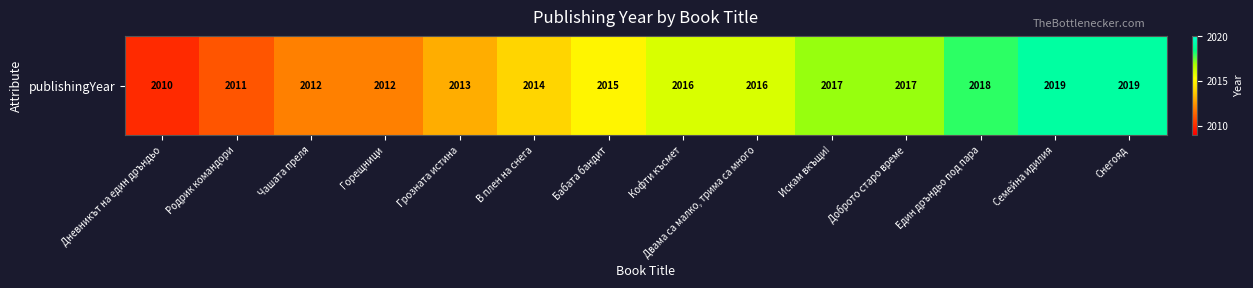

At which label does the data first exceed 2016?

Искам вкъщи!